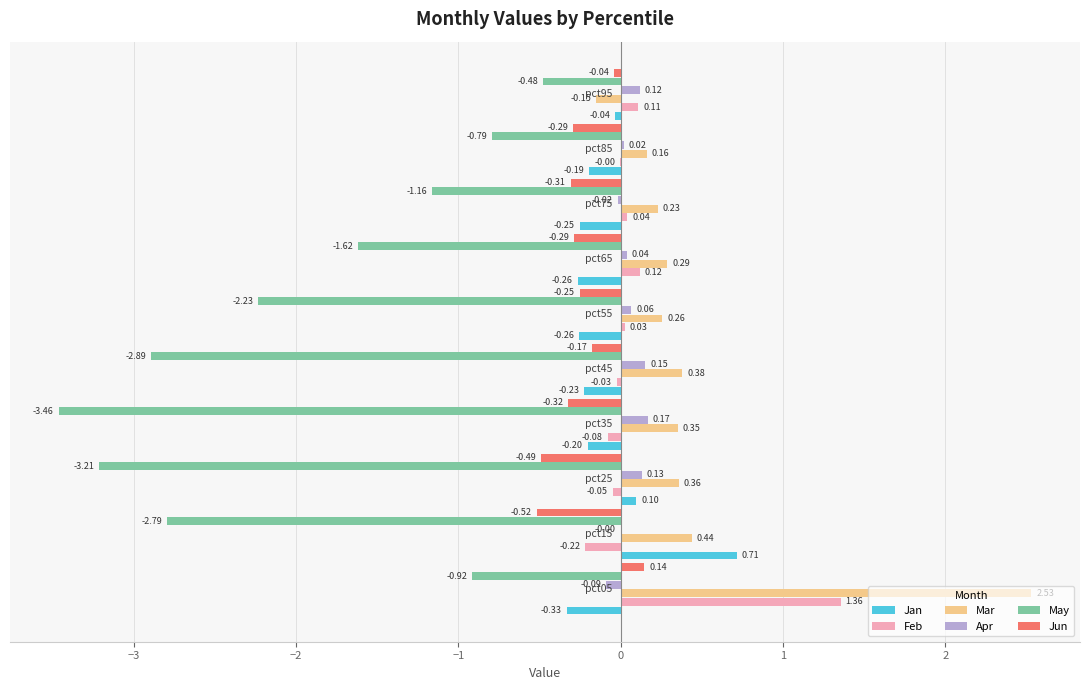

Which series has the largest total across all categories?

Mar